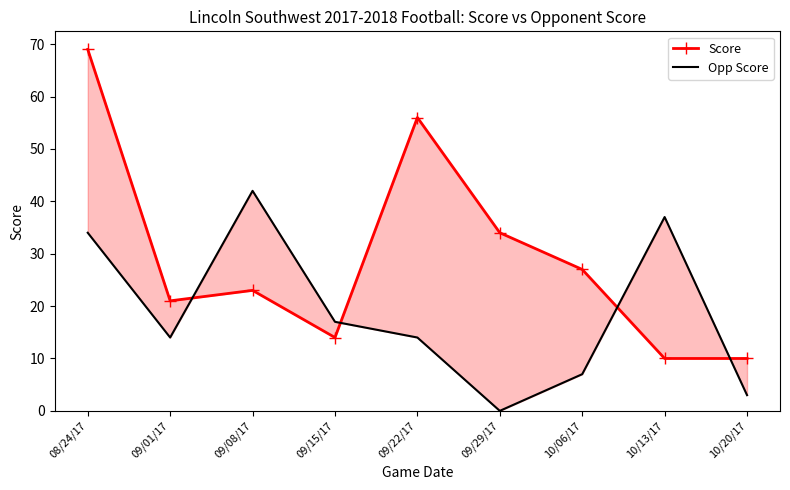

What is the label of the 2nd point from the left?

09/01/17